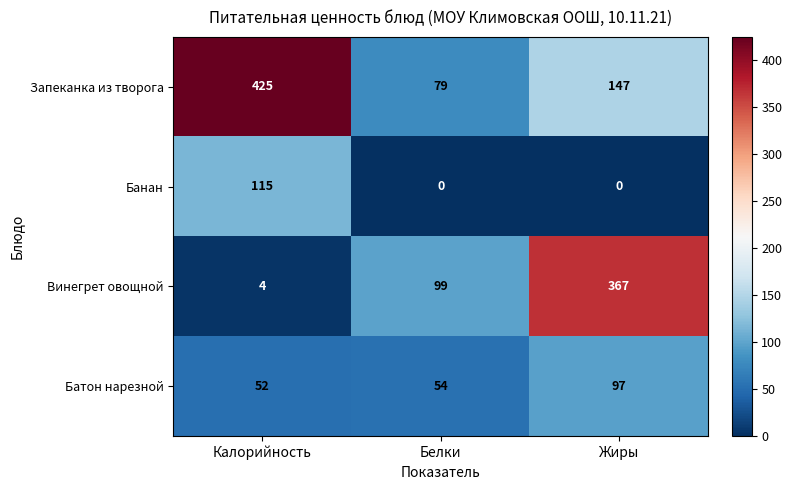

What is the difference between the maximum and minimum values in the Запеканка из творога series?

346